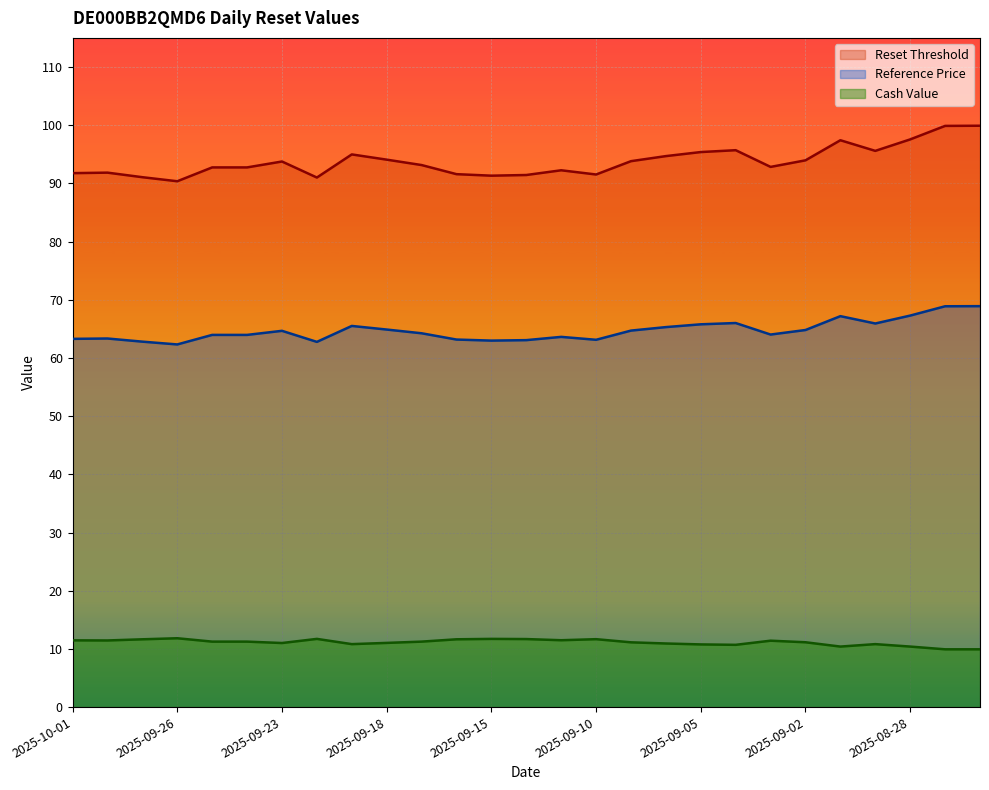

True or false: Reset Threshold and Reference Price intersect in this chart.

False